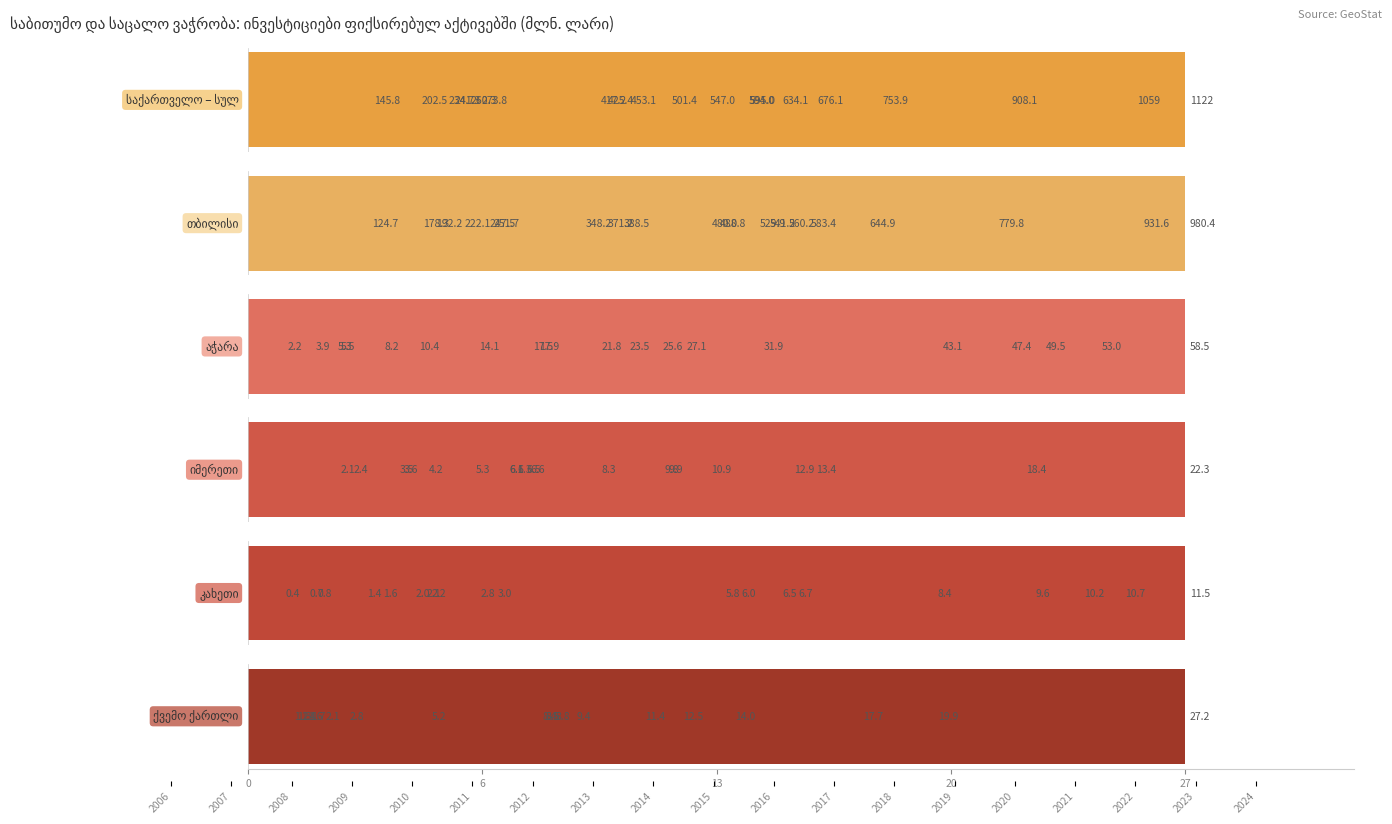

What is the value of the საქართველო – სულ bar at the 15th from the left?

594.0